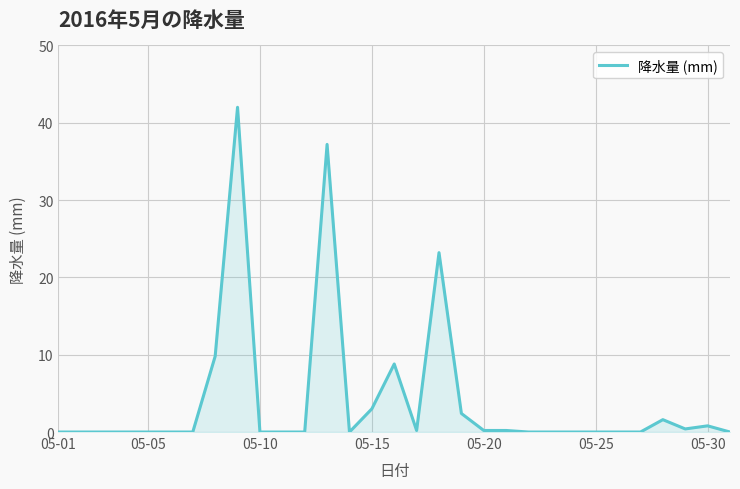

What is the difference between the maximum and minimum values?

42.0